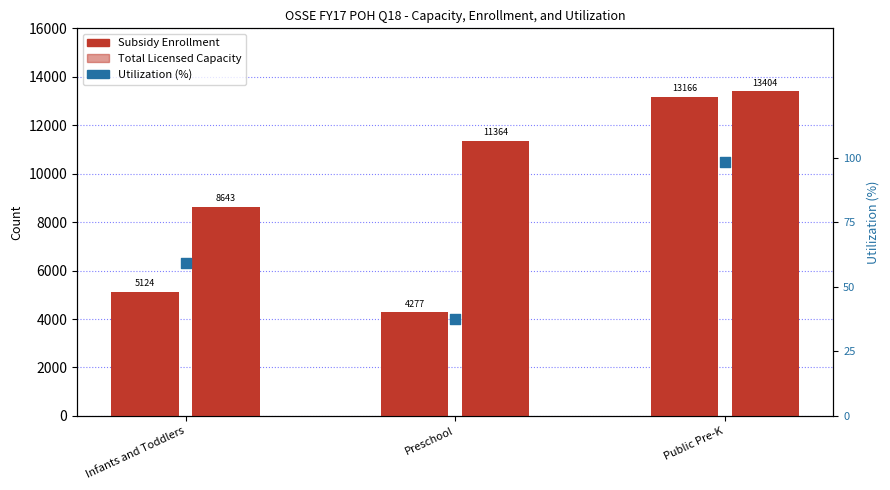

What are all the series names shown in the legend?

Subsidy Enrollment, Total Licensed Capacity, Utilization (%)